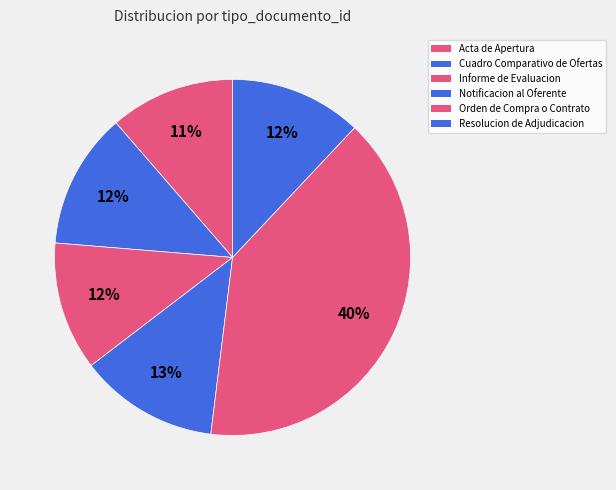

To the nearest percent, what percentage of the pie is Resolucion de Adjudicacion?

12%